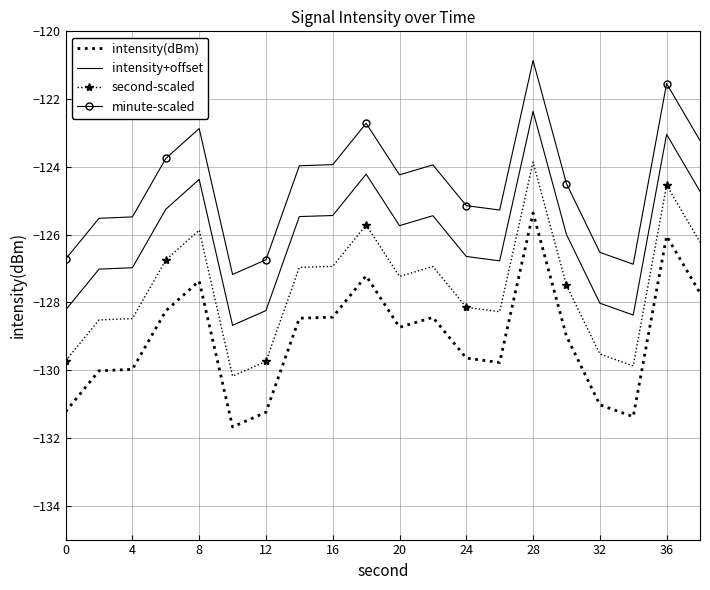

Rank the series by their maximum value, from lowest to highest.

intensity(dBm), second-scaled, intensity+offset, minute-scaled